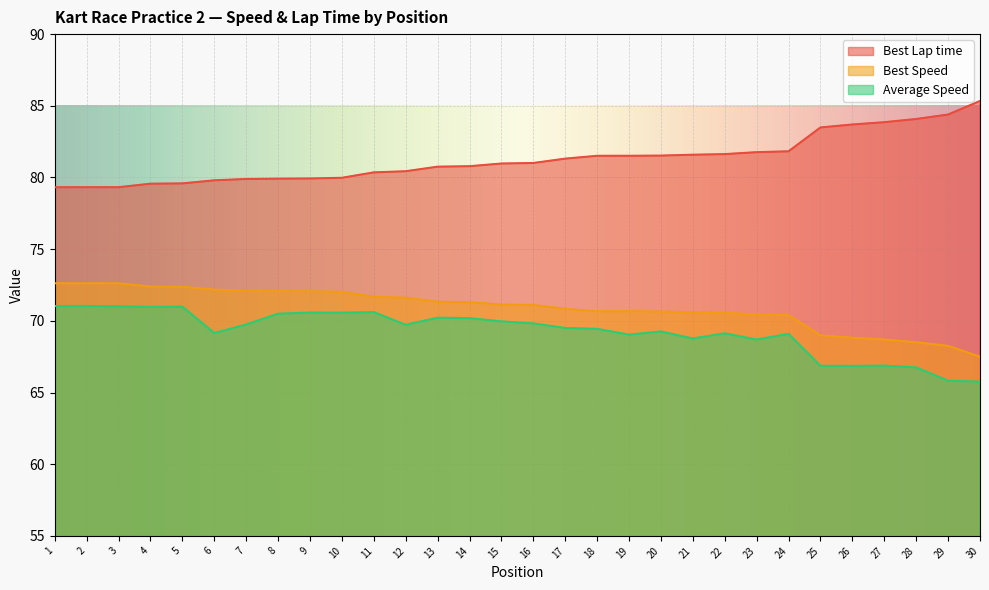

What are all the series names shown in the legend?

Best Lap time, Best Speed, Average Speed